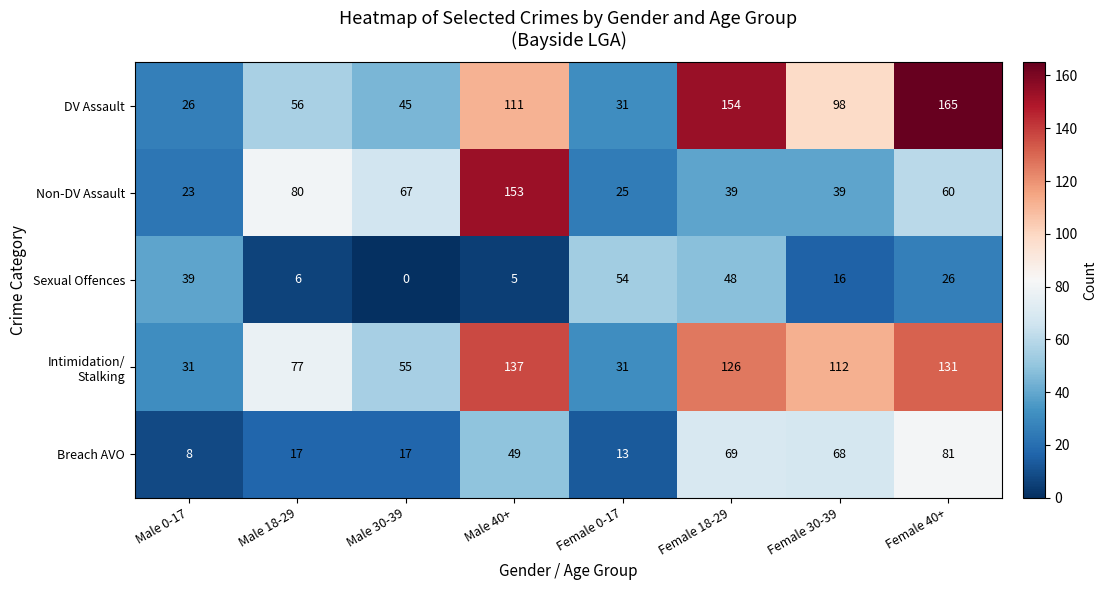

How many data points does each series have?

8